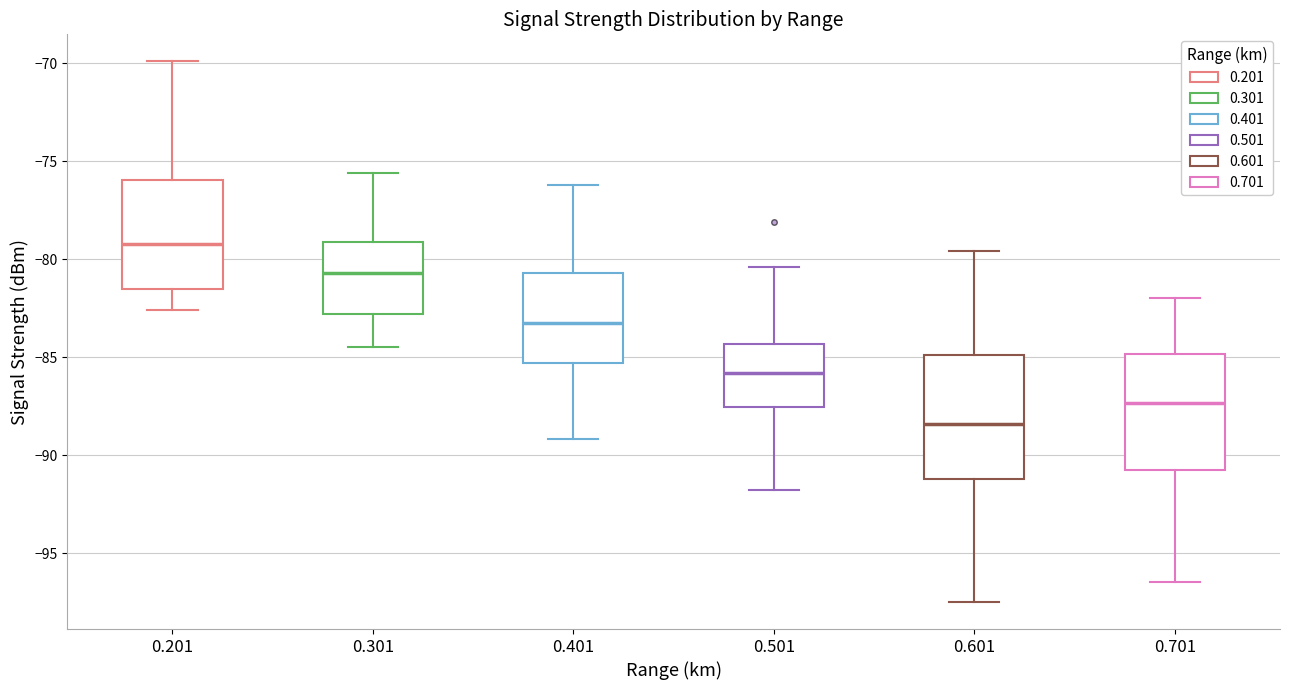

Reading left to right, transcribe this box plot: for each box, give where its median line is, the range the box spans, and where its two whiskers end, as read against the y-axis. The values are not printed on the chart, so give them approximately, as read against the axis.

0.201: median -79.0, box -81.5 to -76.0, whiskers -82.5 to -70.0
0.301: median -80.5, box -83.0 to -79.0, whiskers -84.5 to -75.5
0.401: median -83.0, box -85.5 to -80.5, whiskers -89.0 to -76.0
0.501: median -86.0, box -87.5 to -84.5, whiskers -92.0 to -80.5
0.601: median -88.5, box -91.0 to -85.0, whiskers -97.5 to -79.5
0.701: median -87.5, box -91.0 to -85.0, whiskers -96.5 to -82.0